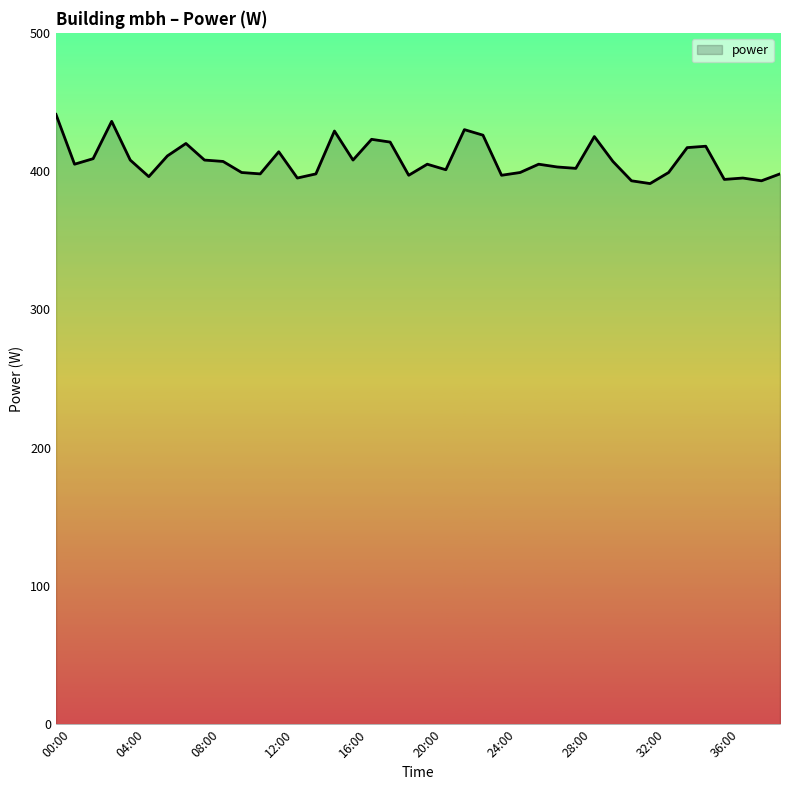

What is the greatest value displayed?

441